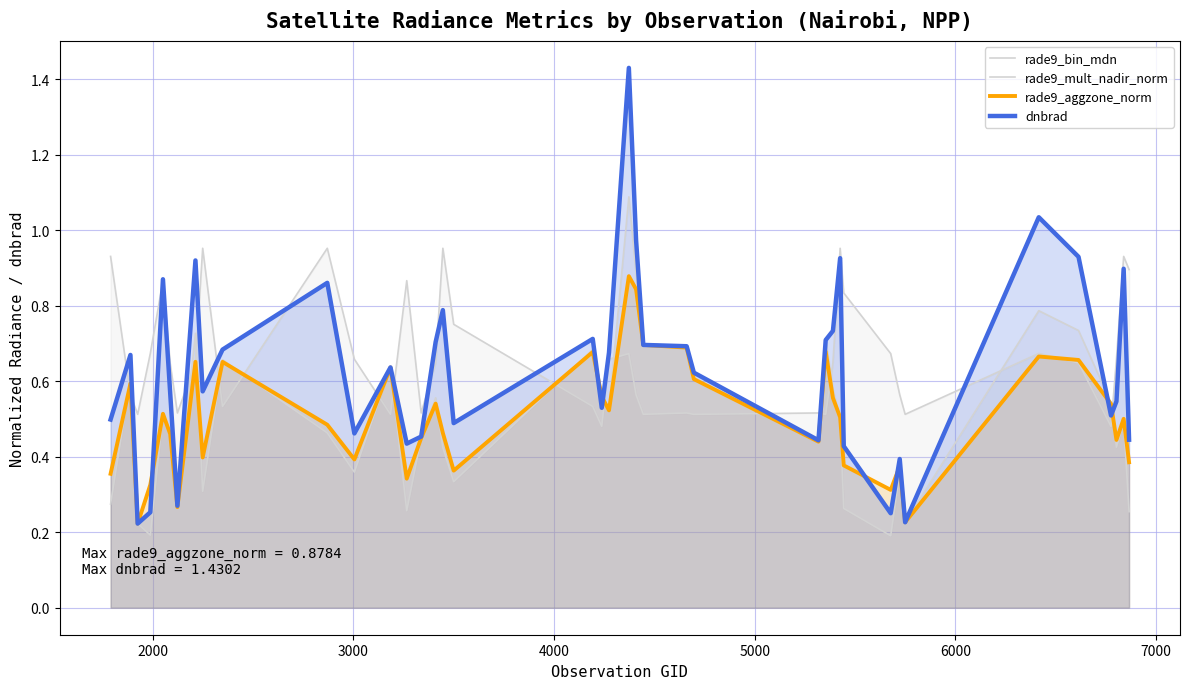

Rank the series by their maximum value, from lowest to highest.

rade9_aggzone_norm, rade9_bin_mdn, rade9_mult_nadir_norm, dnbrad